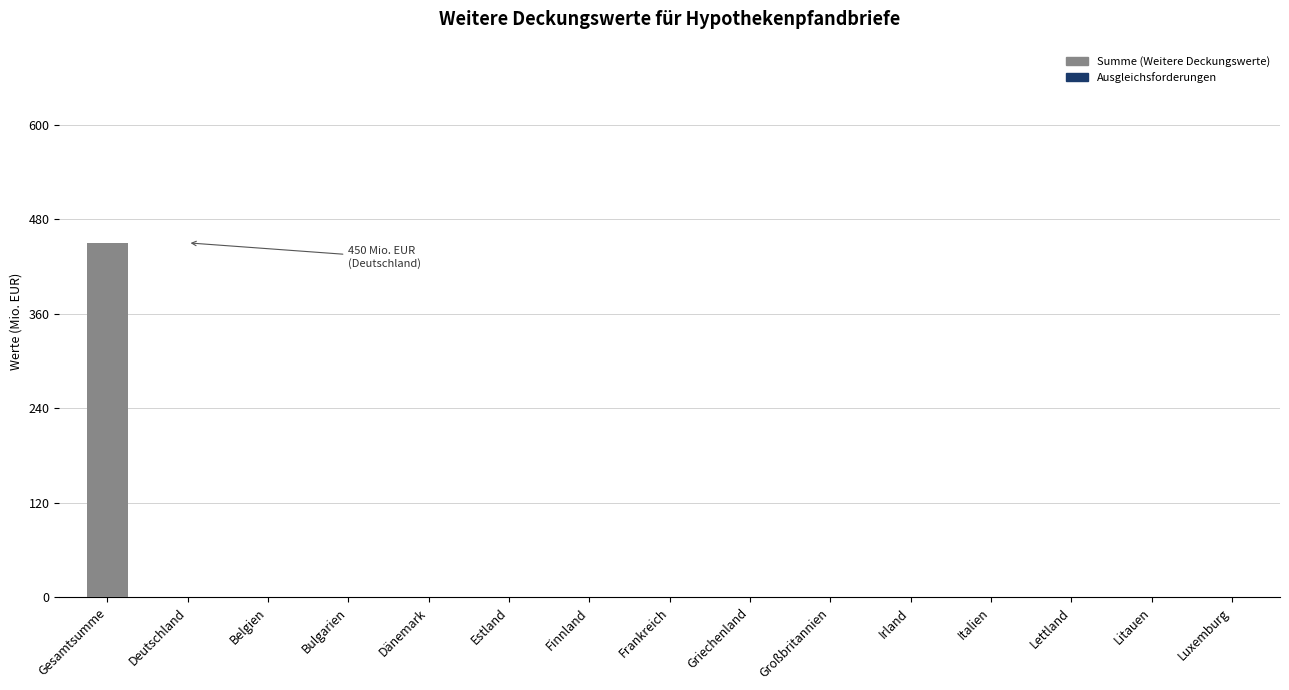

Are the bars horizontal?

No